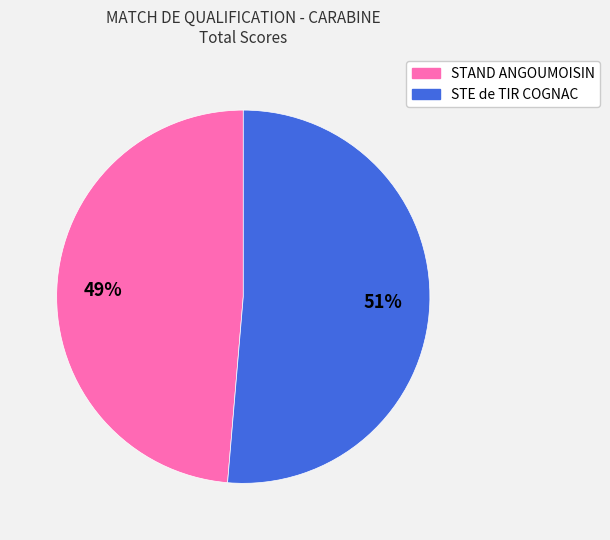

Which has a higher value, STE de TIR COGNAC or STAND ANGOUMOISIN?

STE de TIR COGNAC